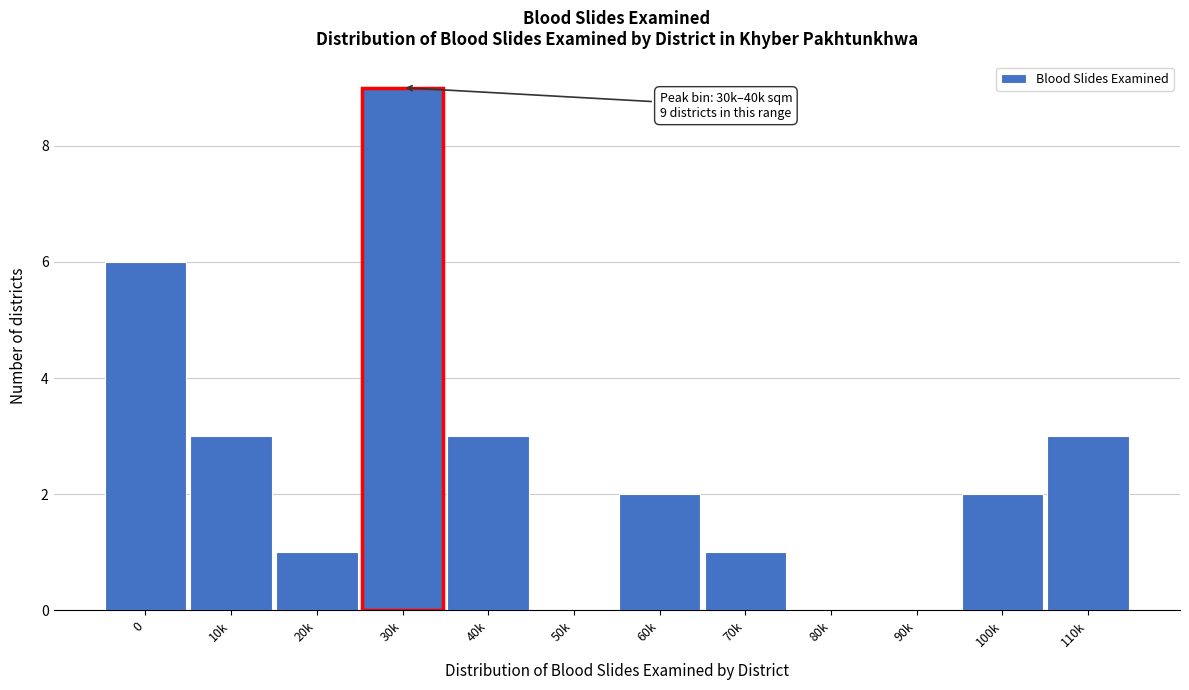

Reading left to right, list all the values displayed in this chart.

0=6	10k=3	20k=1	30k=9	40k=3	50k=0	60k=2	70k=1	80k=0	90k=0	100k=2	110k=3